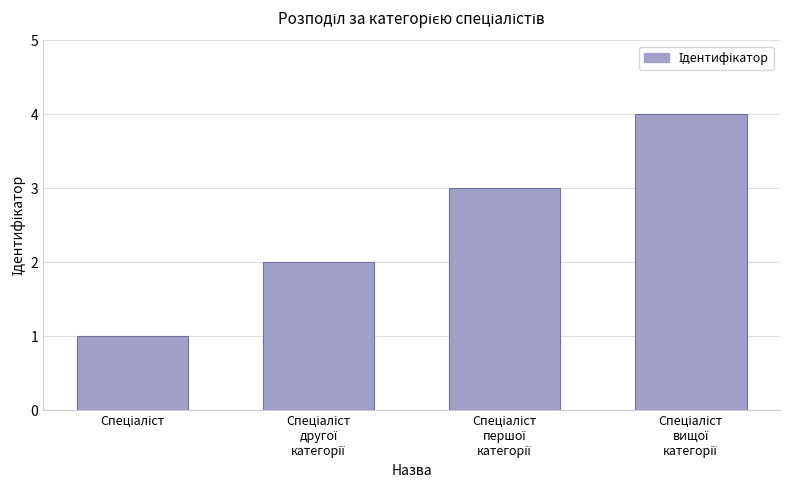

What is the sum of all values?

10